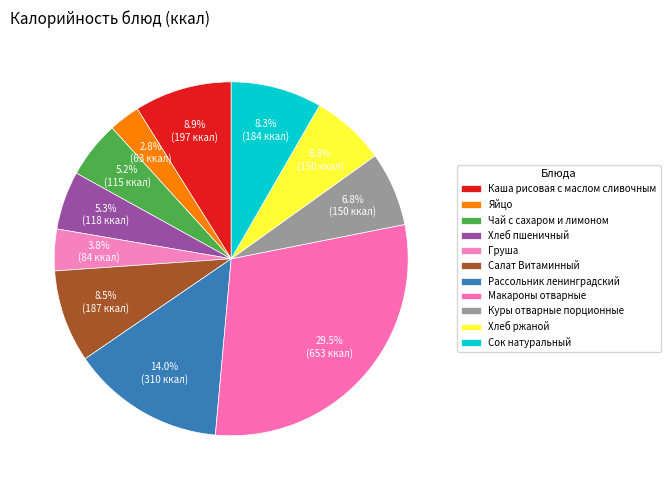

What percentage is NOT represented by Хлеб ржаной?

93.2%